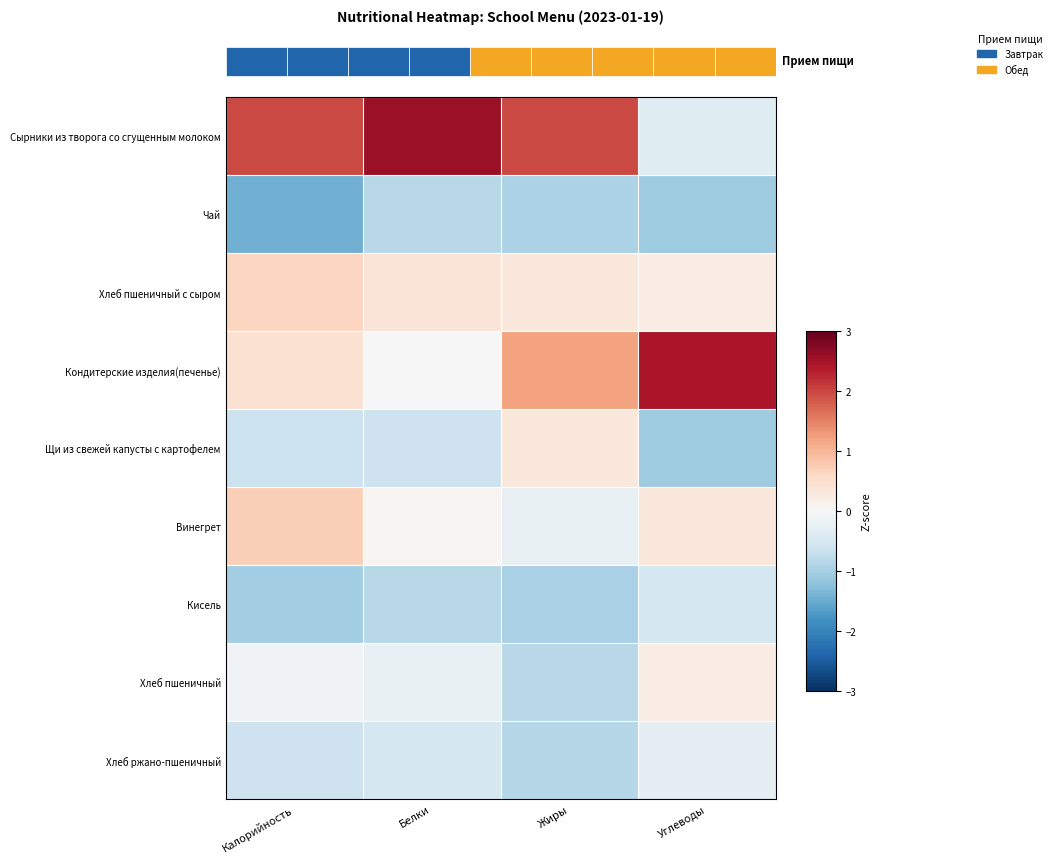

Between Белки and Калорийность, which is larger?

Белки